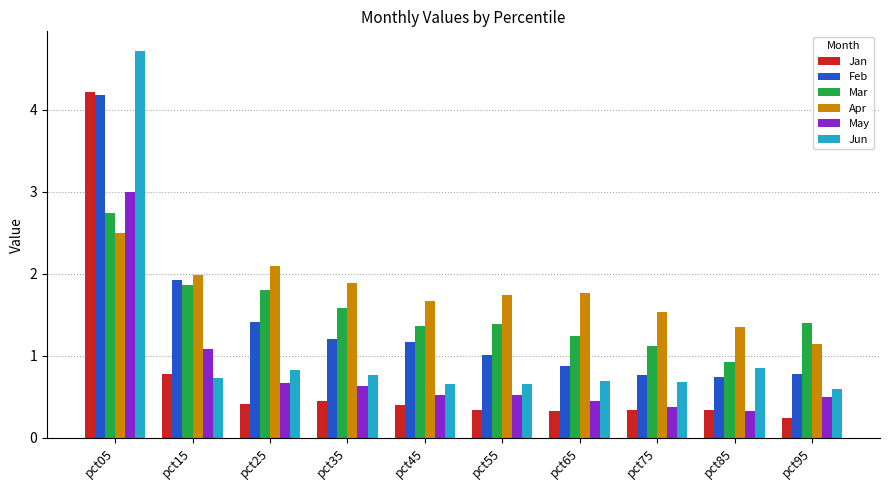

What is the minimum value for Mar?

0.9